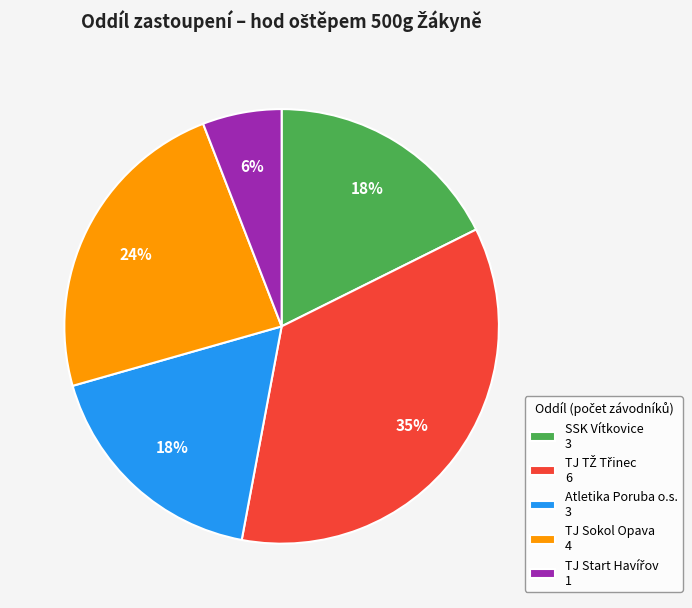

Combined, do Atletika Poruba o.s. 3 and SSK Vítkovice 3 account for over 50%?

No